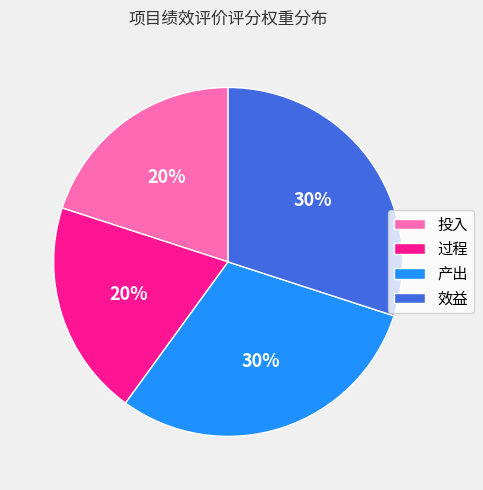

What is the ratio of the value at 效益 to the value at 投入?

1.5